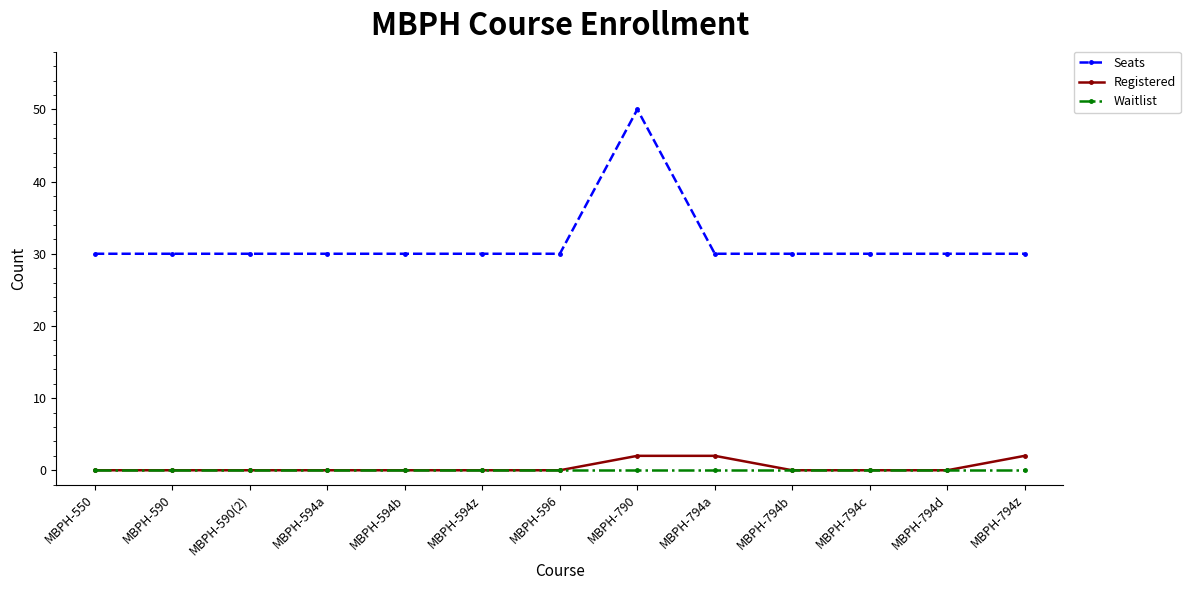

What is the total value across all series at MBPH-590(2)?

30